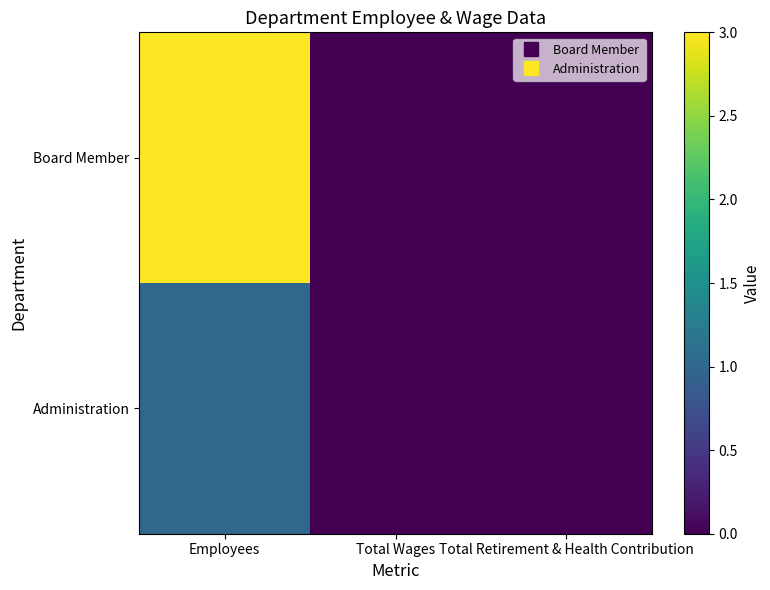

What is the greatest value displayed?

3